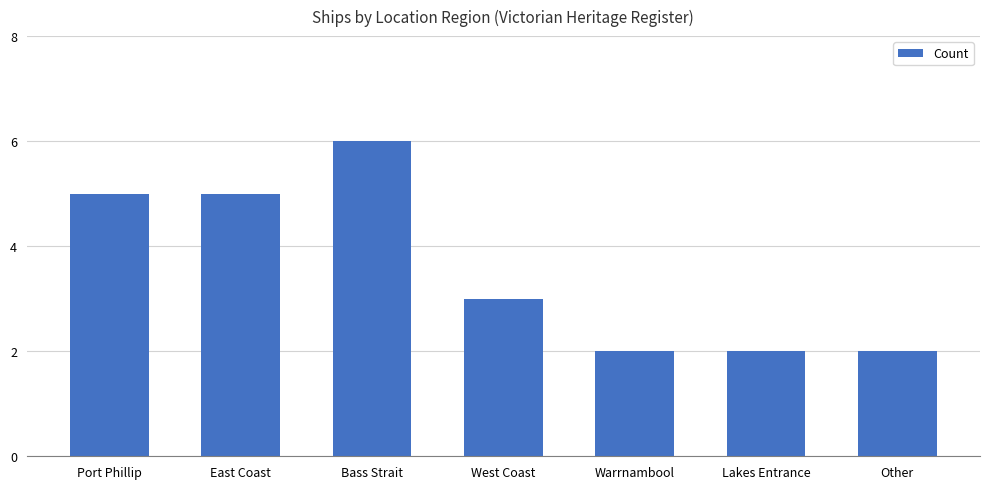

What is the label of the 1st bar from the right?

Other